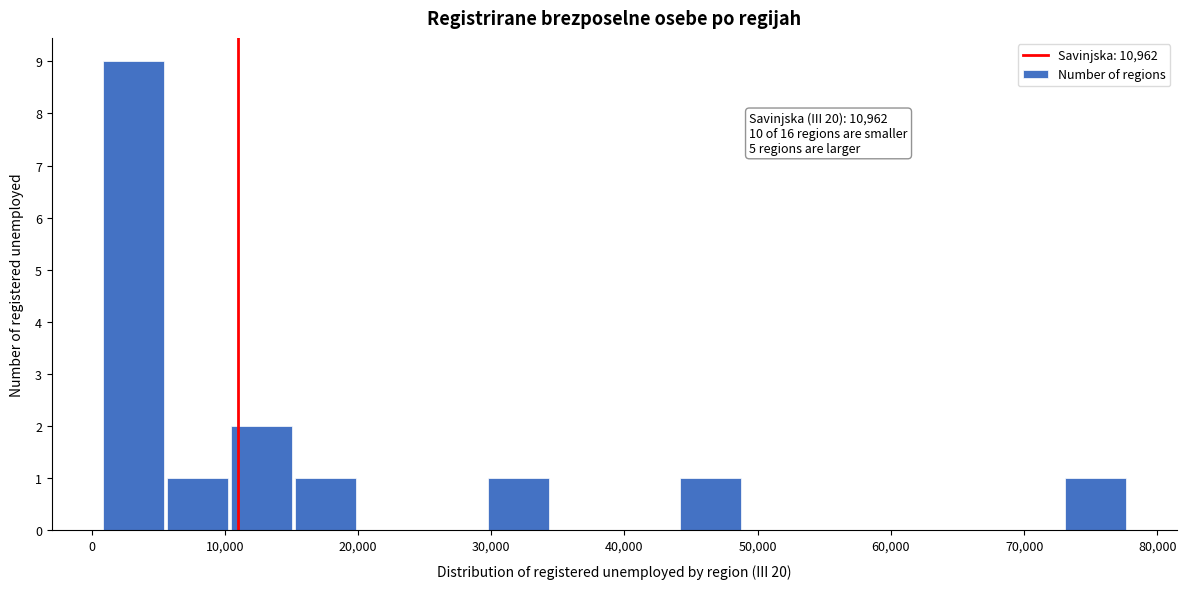

Which range on the x-axis has the tallest bar?

1000 to 6000